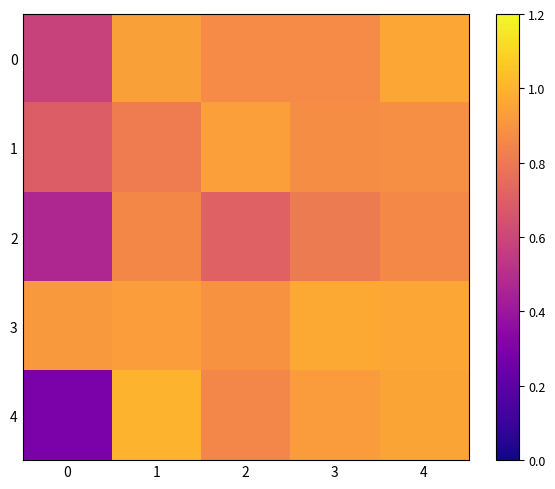

At which category is the sum across all series the highest?

4